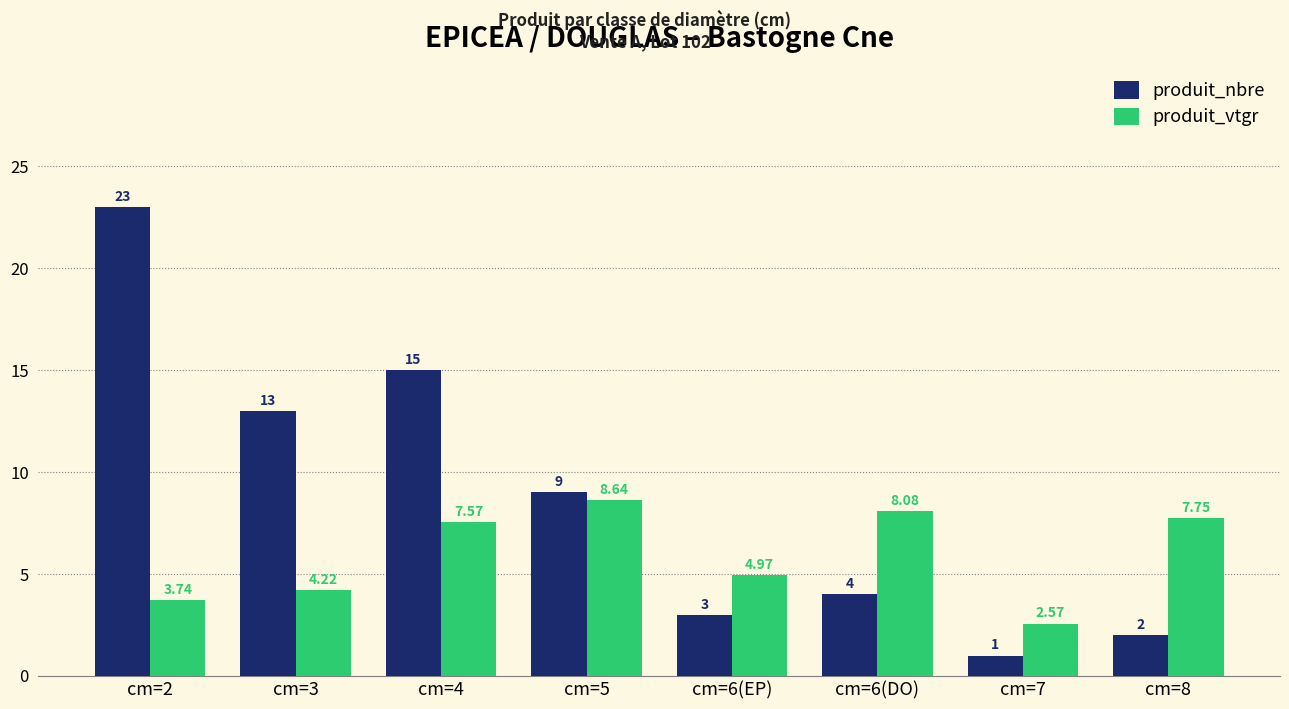

List the series in order of their overall mean, lowest first.

produit_vtgr, produit_nbre